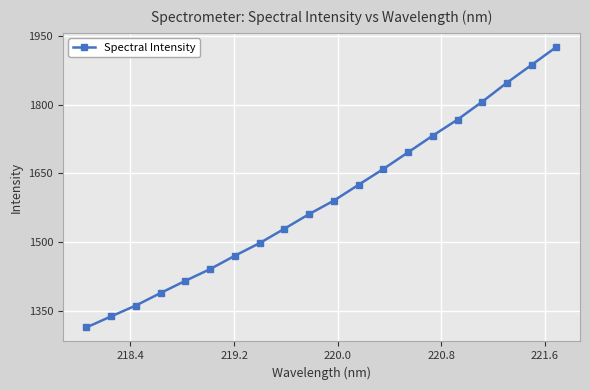

What is the smallest value displayed?

1313.1